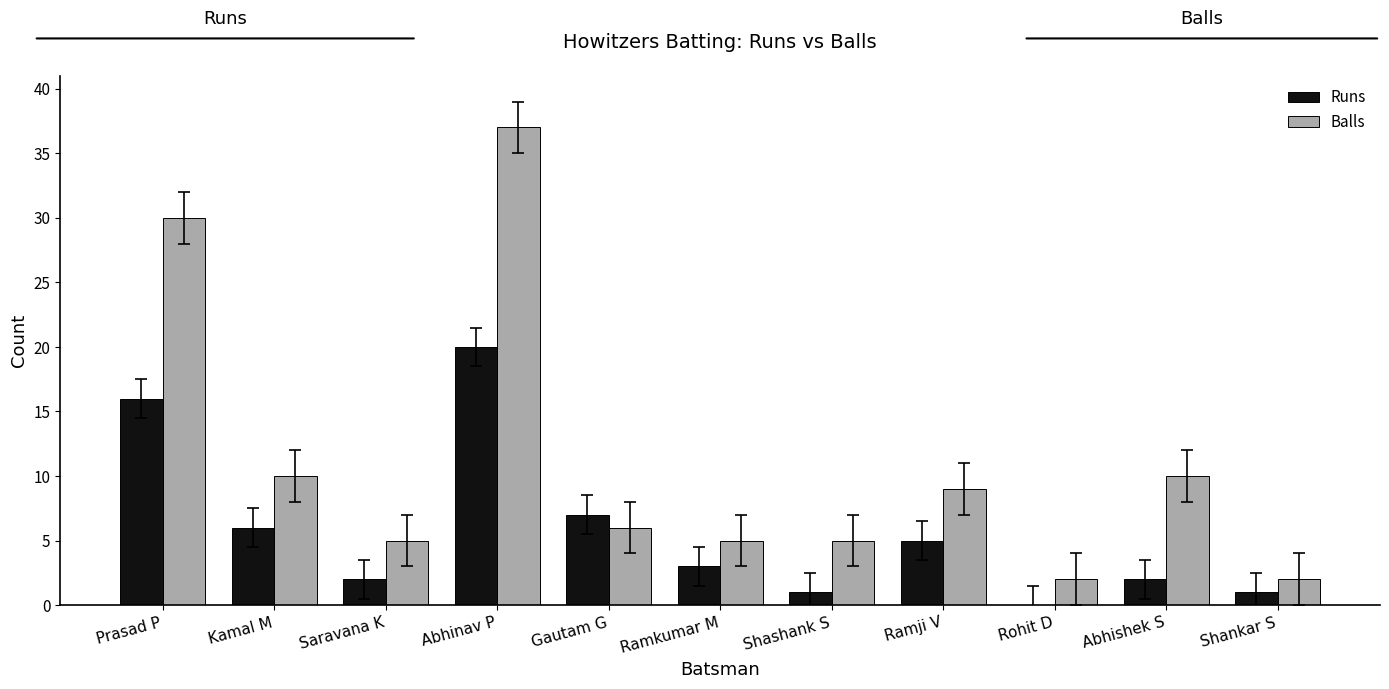

Reading right to left, what are all the values shown in this chart?

Runs: 1	2	0	5	1	3	7	20	2	6	16
Balls: 2	10	2	9	5	5	6	37	5	10	30